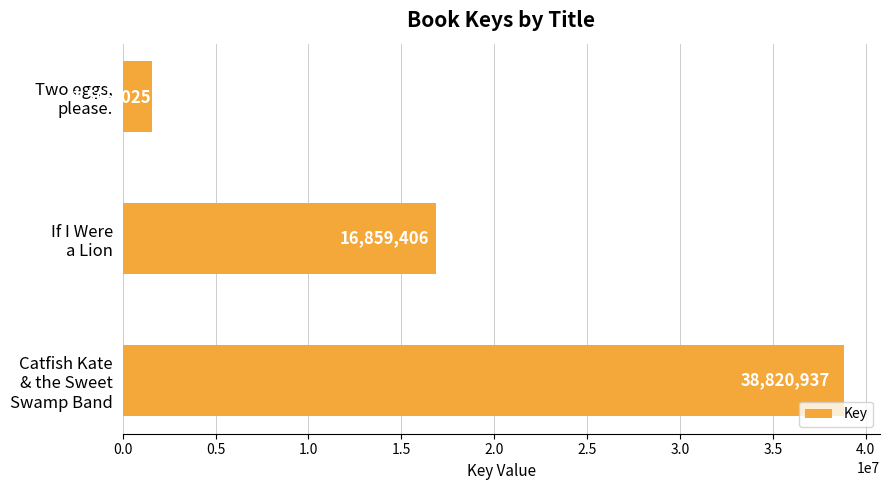

What is the difference between the maximum and second lowest values?

21961531